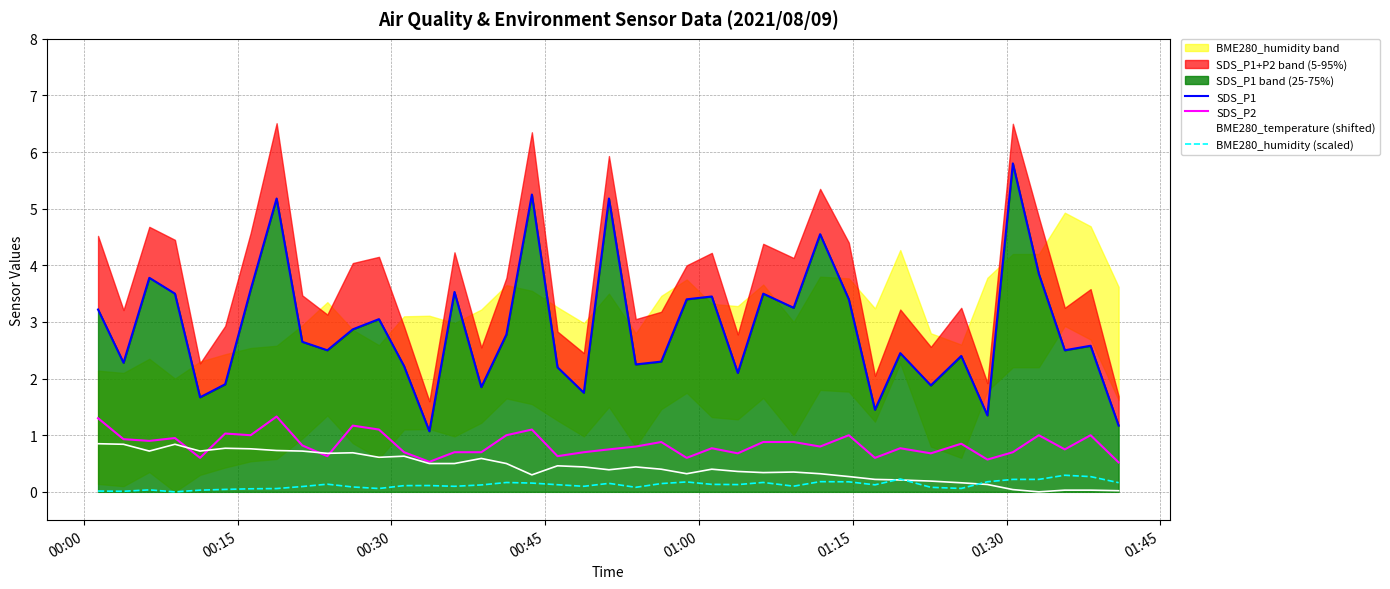

What is the highest value of the SDS_P2 series?

1.3